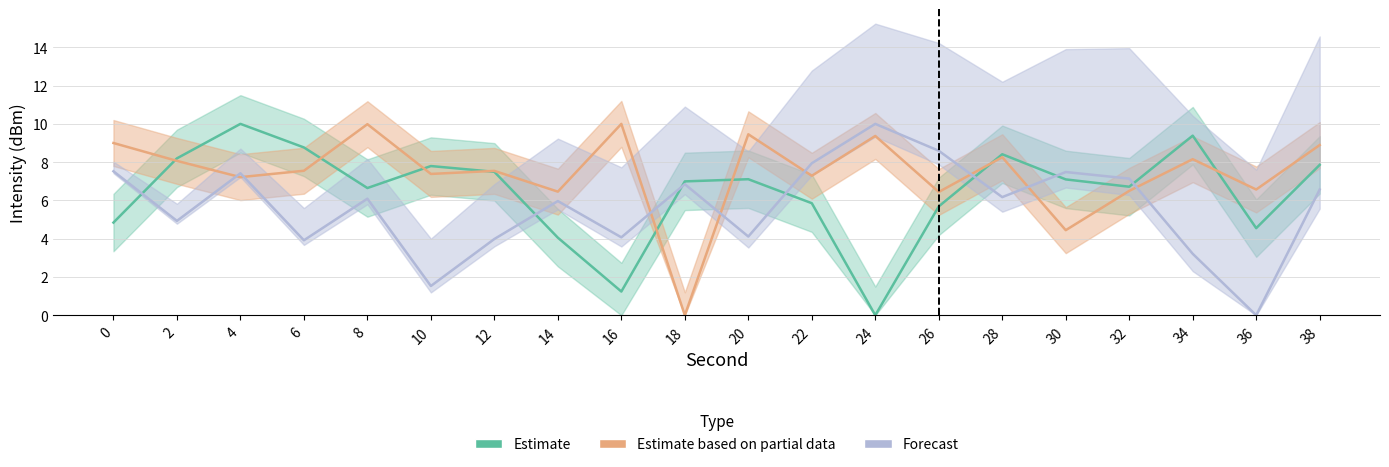

In Forecast, how many points are lower than both neighbors (excluding endpoints)?

7